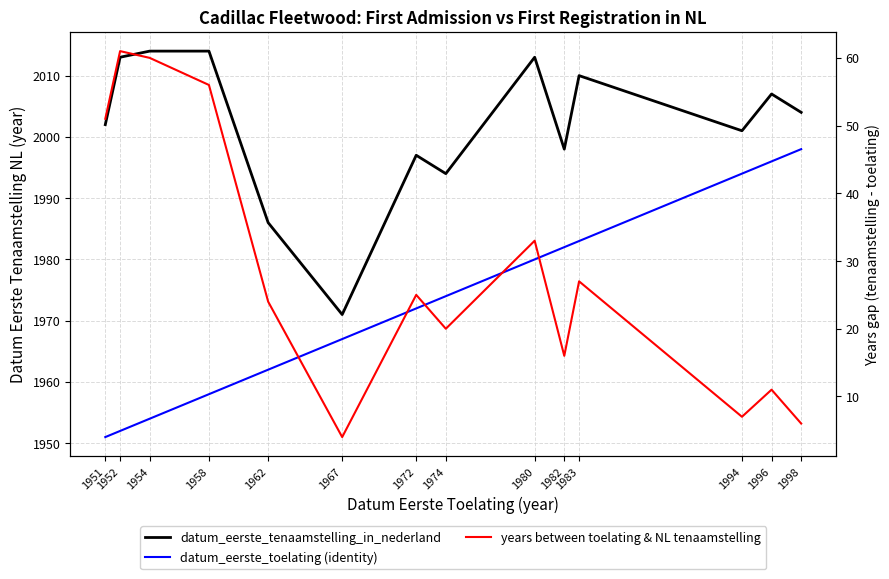

How many lines are shown in the chart?

3